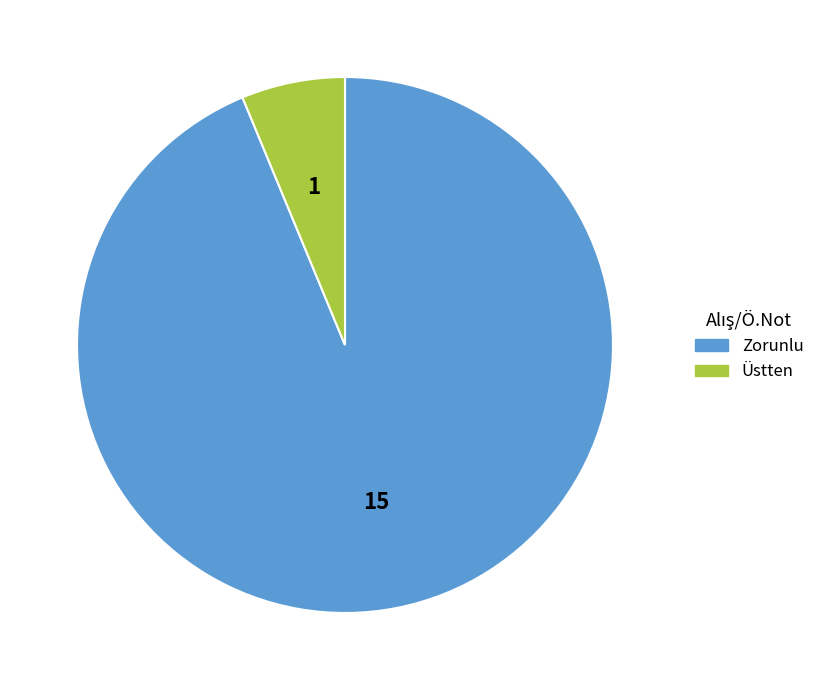

Which has a higher value, Zorunlu or Üstten?

Zorunlu